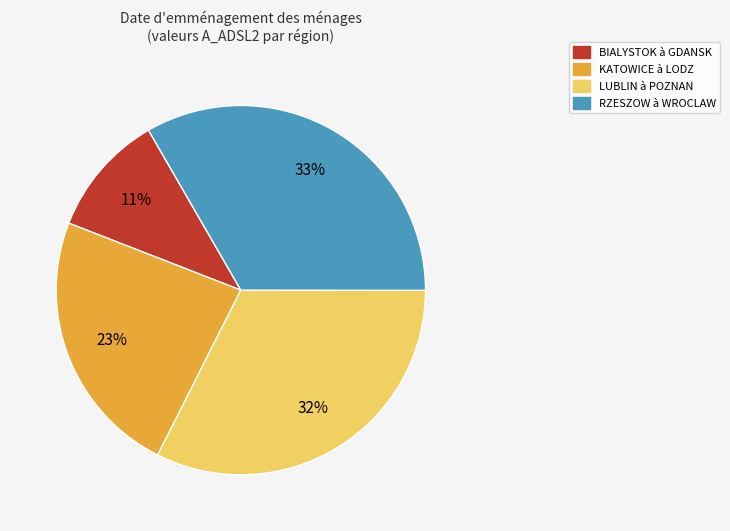

Does any single category account for the majority?

No